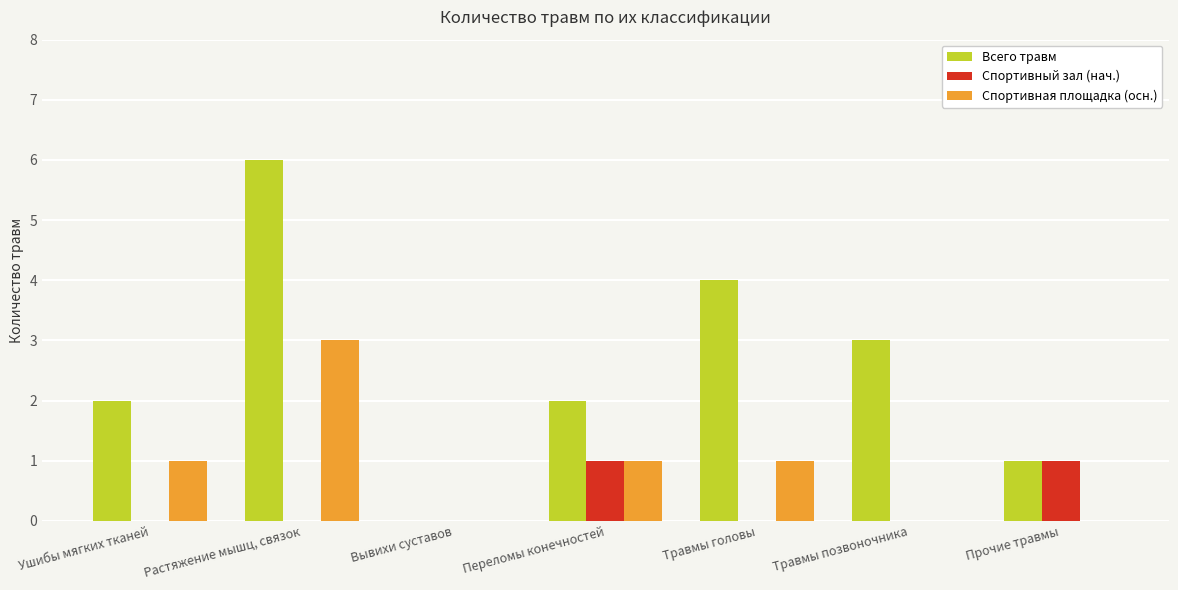

Reading left to right, what are all the values shown in this chart?

Всего травм: 2	6	0	2	4	3	1
Спортивный зал (нач.): 0	0	0	1	0	0	1
Спортивная площадка (осн.): 1	3	0	1	1	0	0